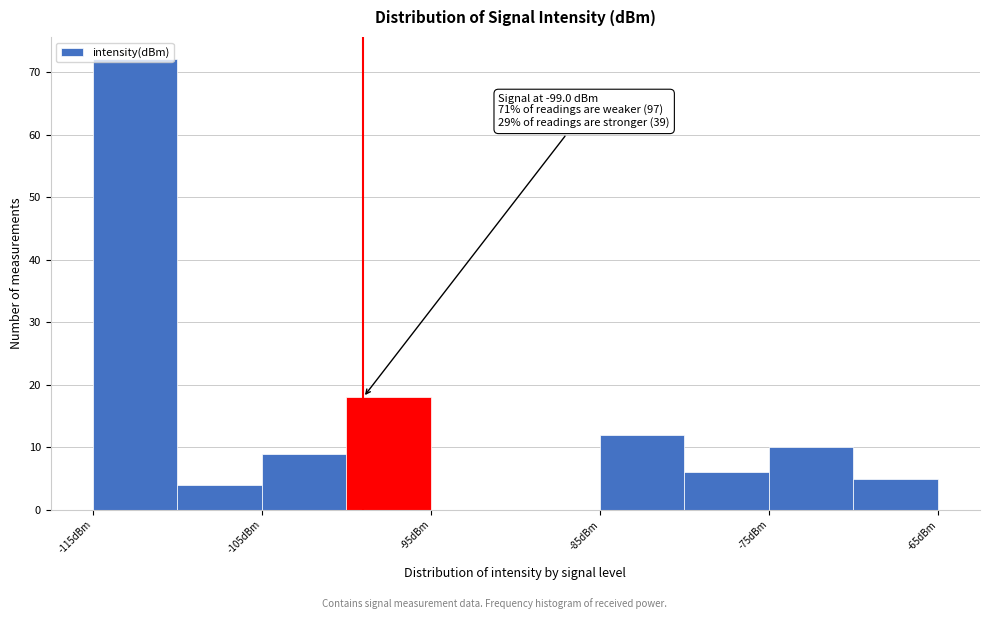

Over which range of the x-axis is the bar tallest?

-115 to -110